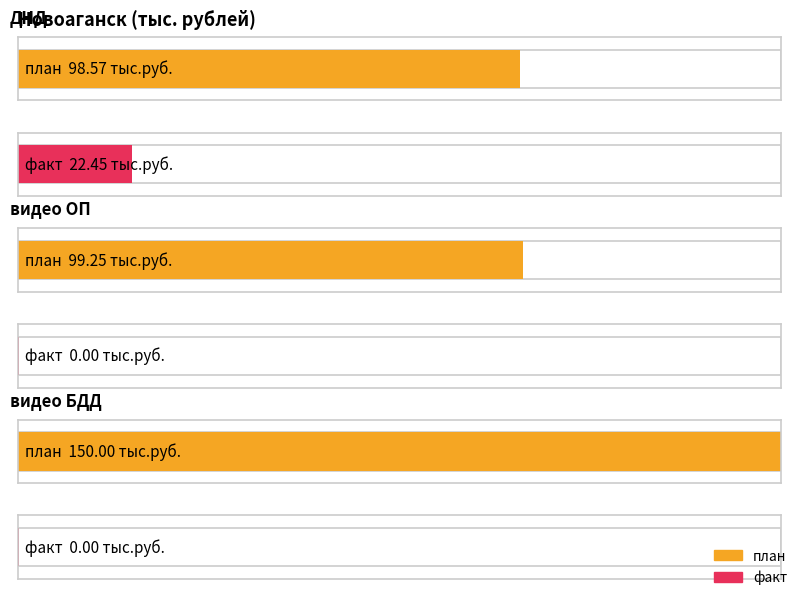

What is the difference between the highest and lowest values at видео БДД?

150.0